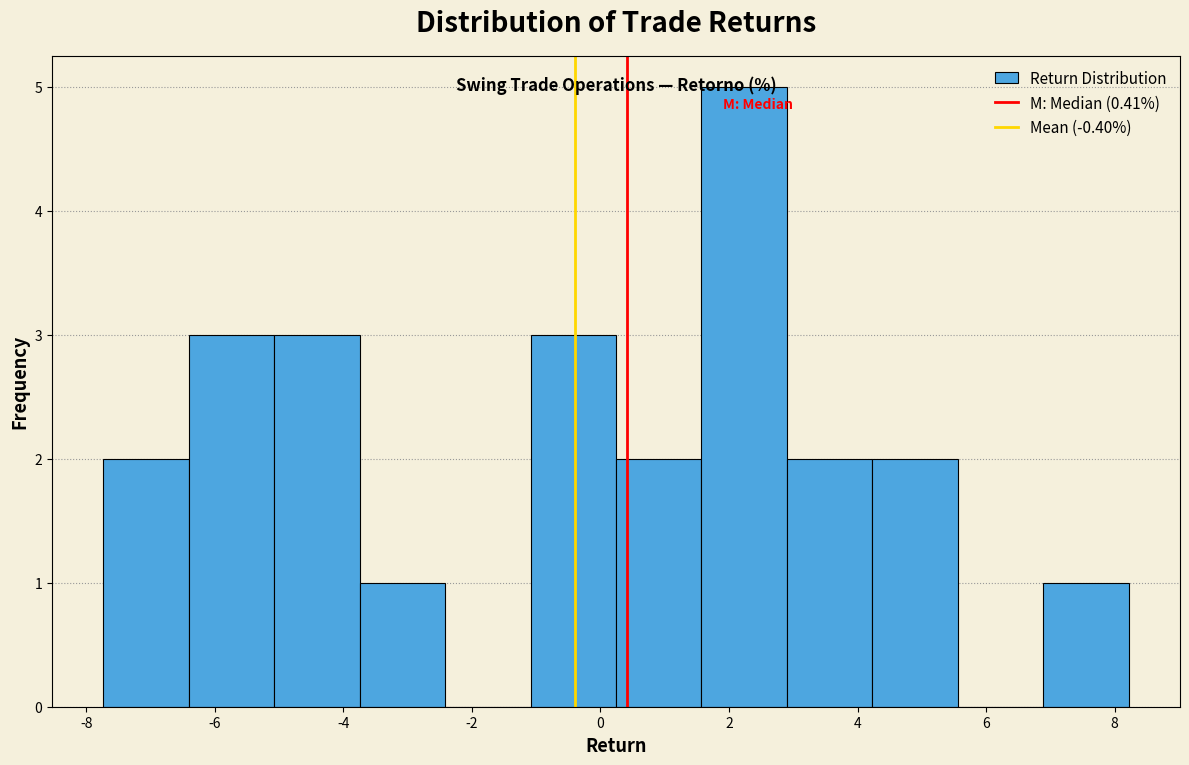

Over which range of the x-axis is the bar tallest?

1.6 to 3.0